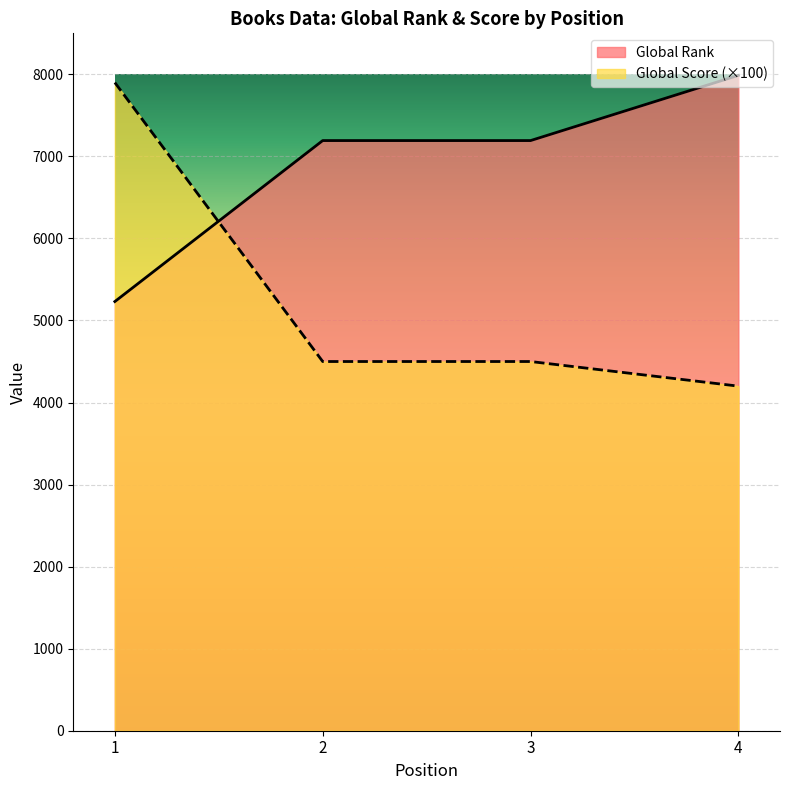

What is the average value of the Global Rank series?

6901